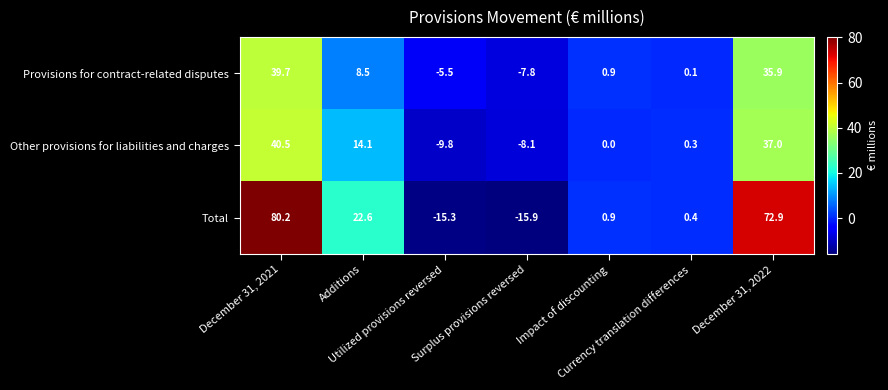

What is the average value of the Other provisions for liabilities and charges series?

10.6